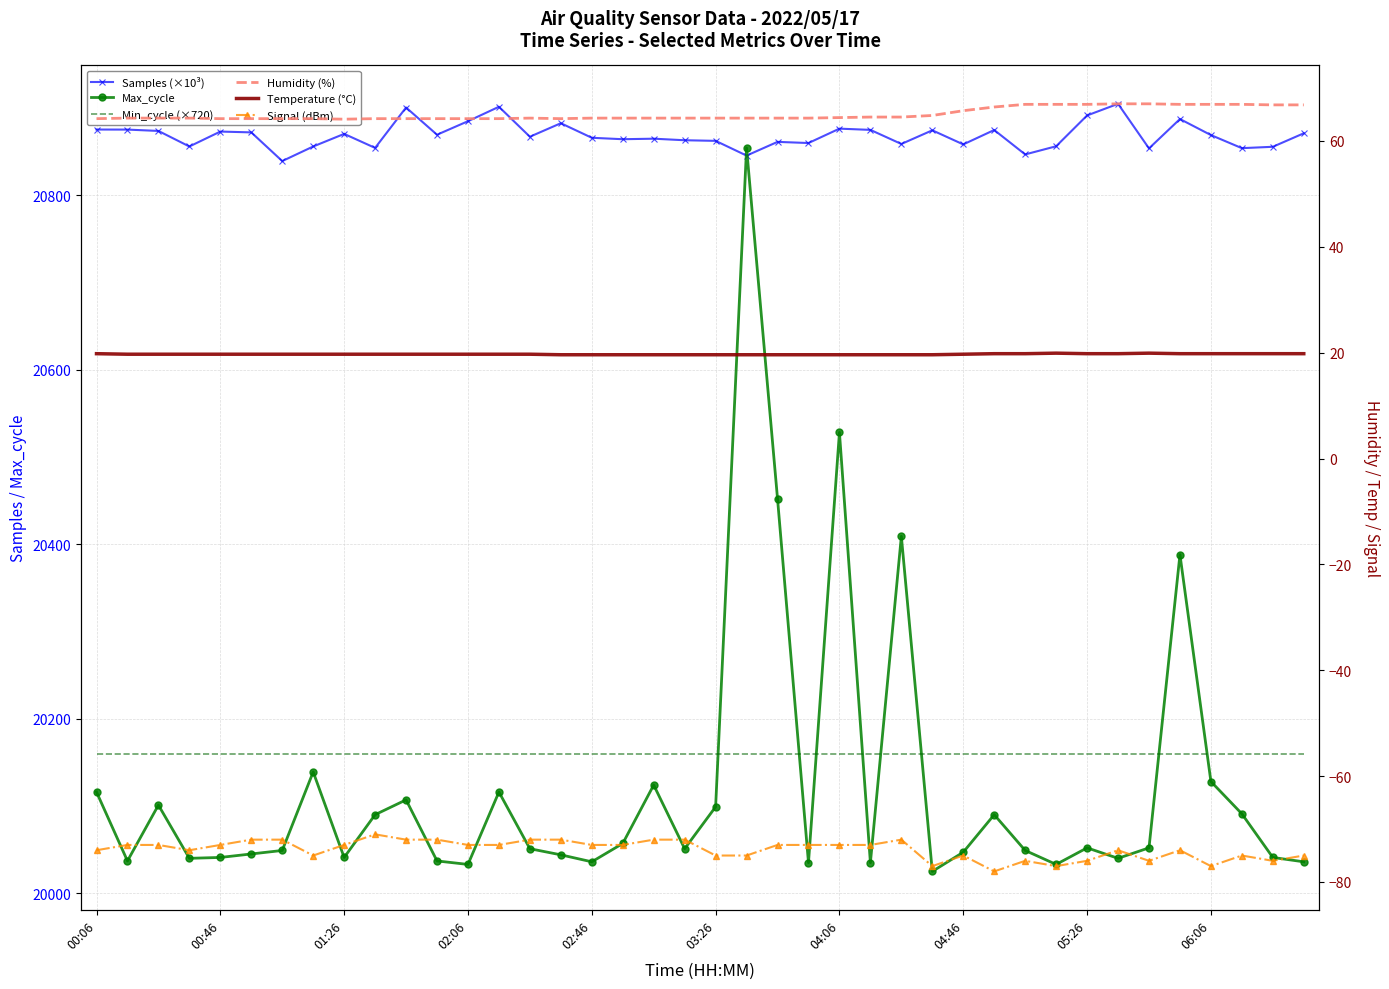

At 22, list the series in order from largest to smallest.

Samples (×10³), Max_cycle, Min_cycle (×720), Humidity (%), Temperature (°C), Signal (dBm)